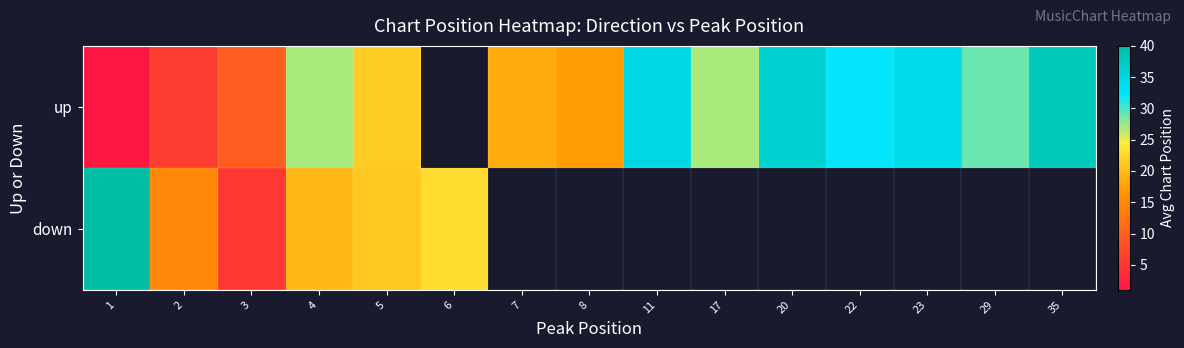

How many categories are shown in the chart?

15